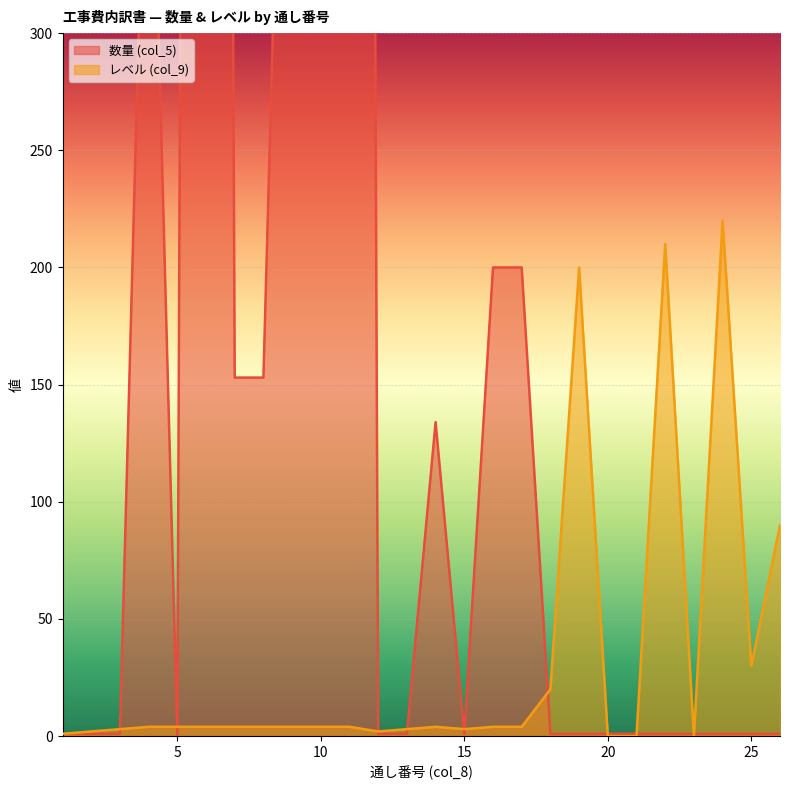

True or false: 数量 (col_5) has a value of 1.0 at 26.

True